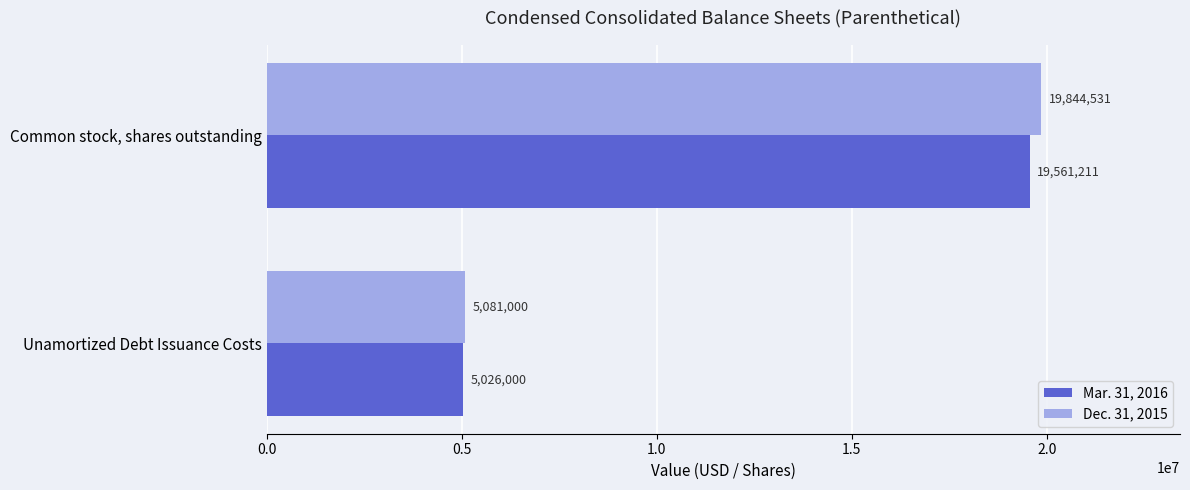

How many data points in Mar. 31, 2016 are less than 19561211?

1